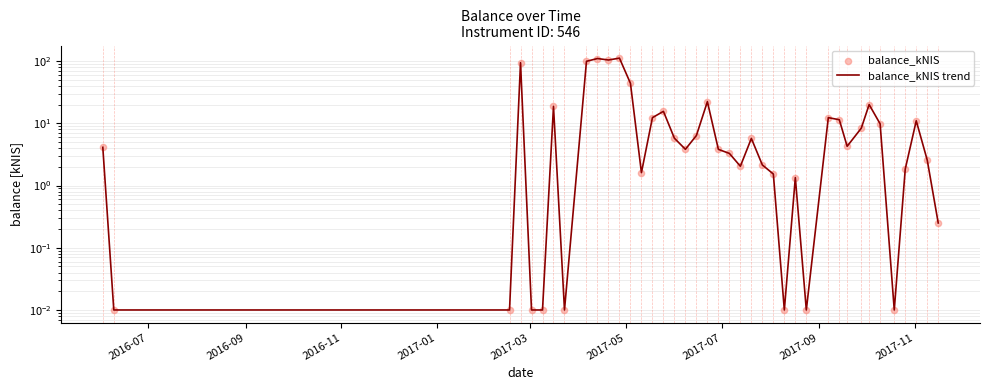

Is the value of balance_kNIS at 34 greater than the value of balance_kNIS trend at 32?

Yes